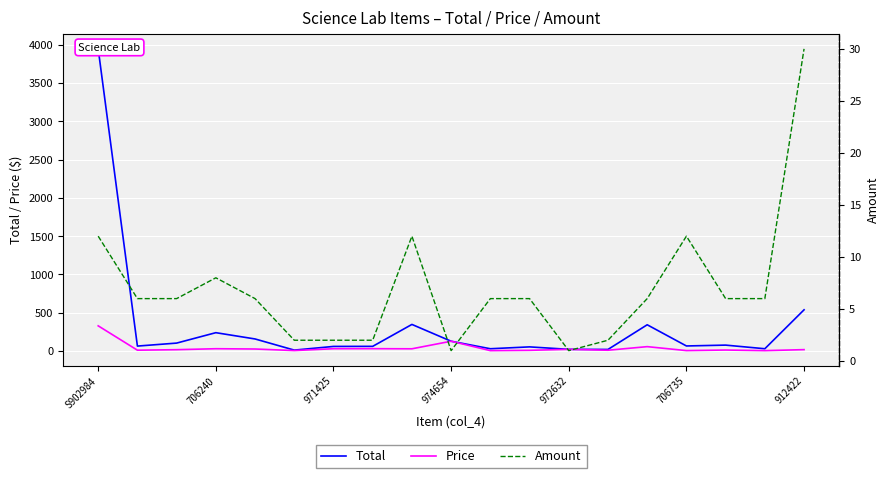

What is the average value of the Amount series?

6.9